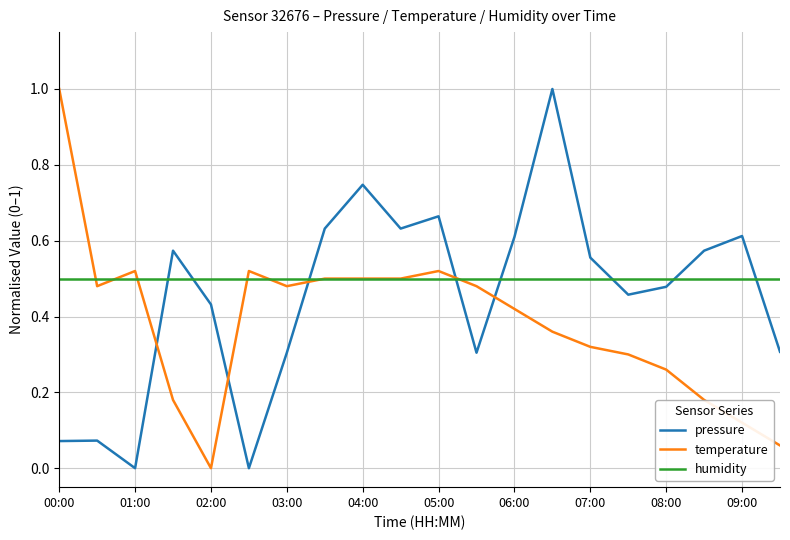

How many times do temperature and pressure cross each other?

5